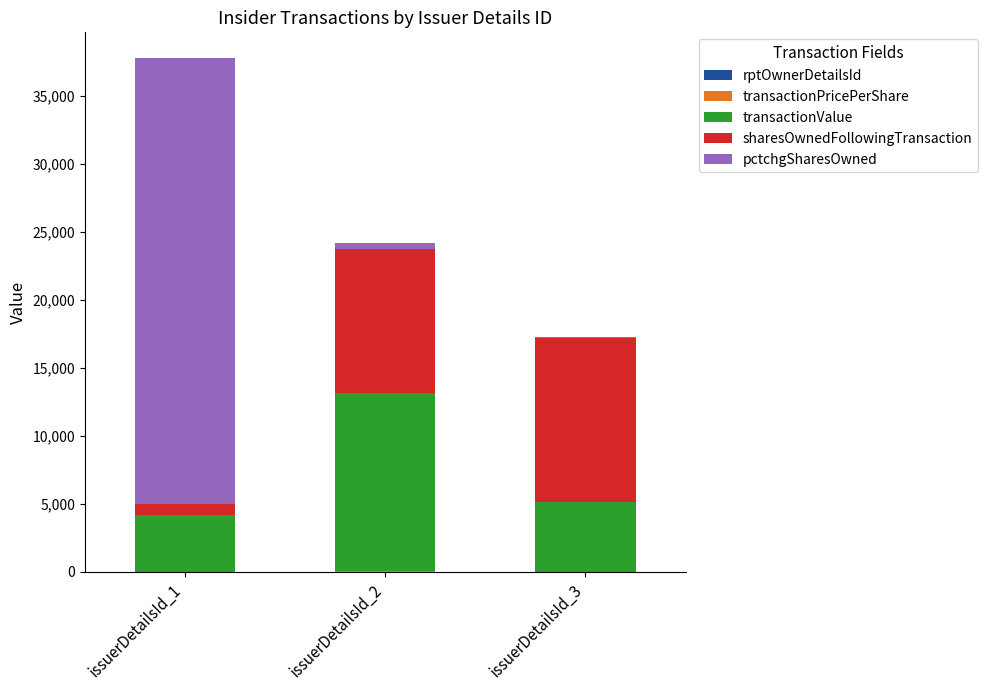

At which category is the sum across all series the highest?

issuerDetailsId_1